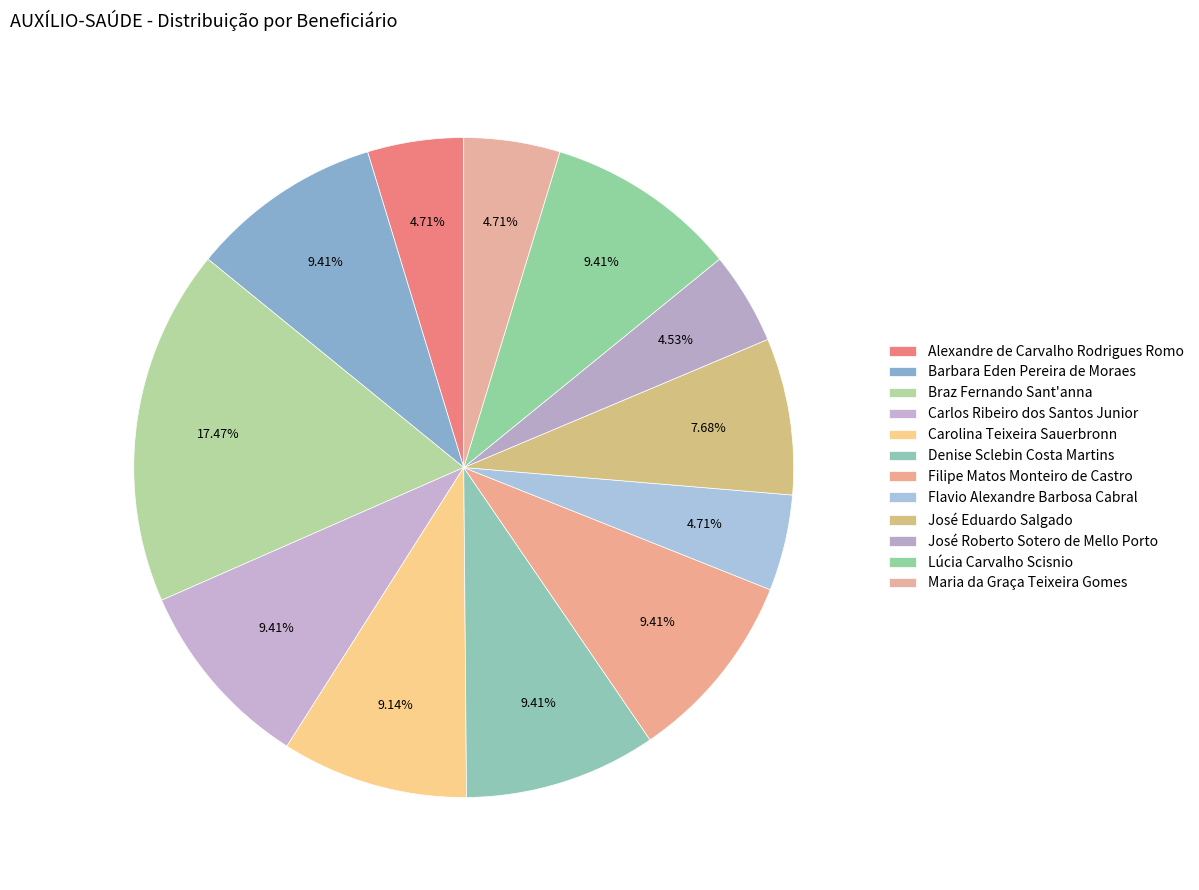

How many segments does this pie chart have?

12